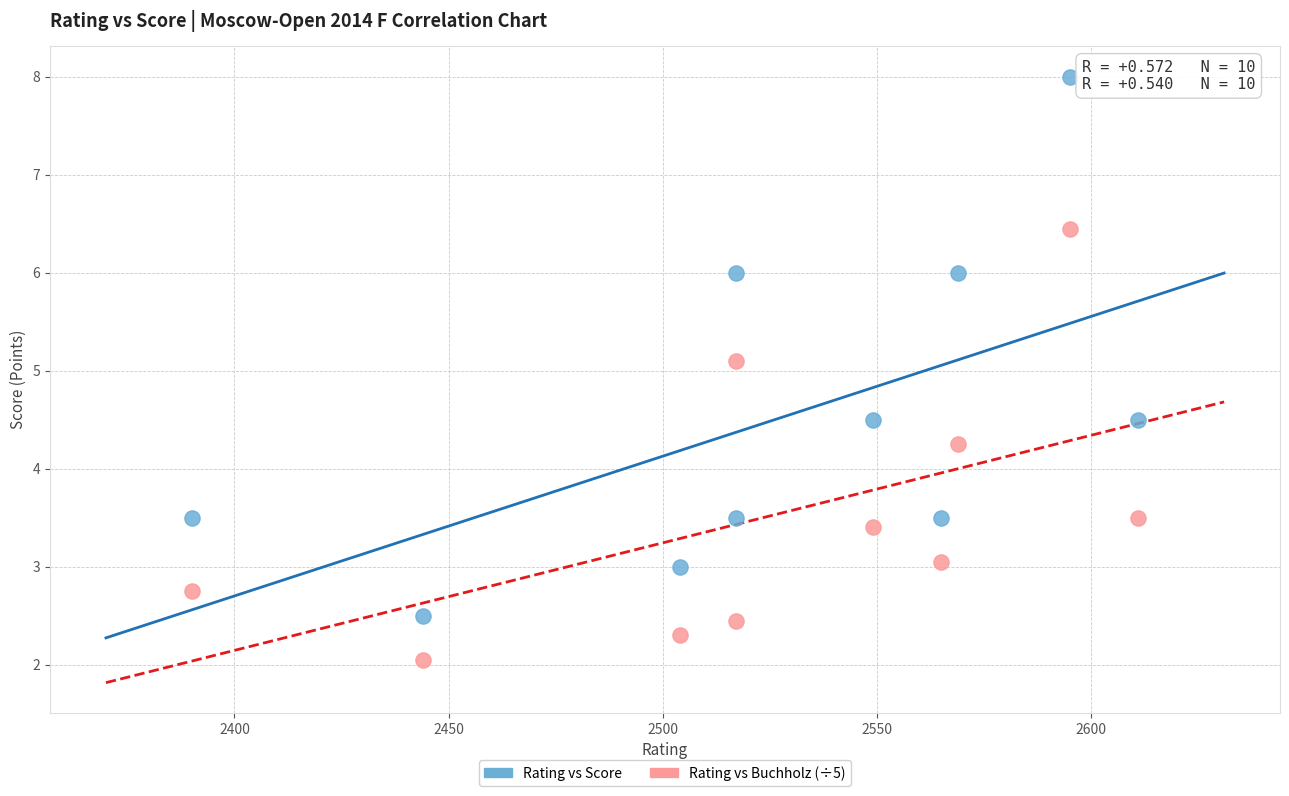

Which series reaches the minimum Y coordinate?

Rating vs Buchholz (÷5)